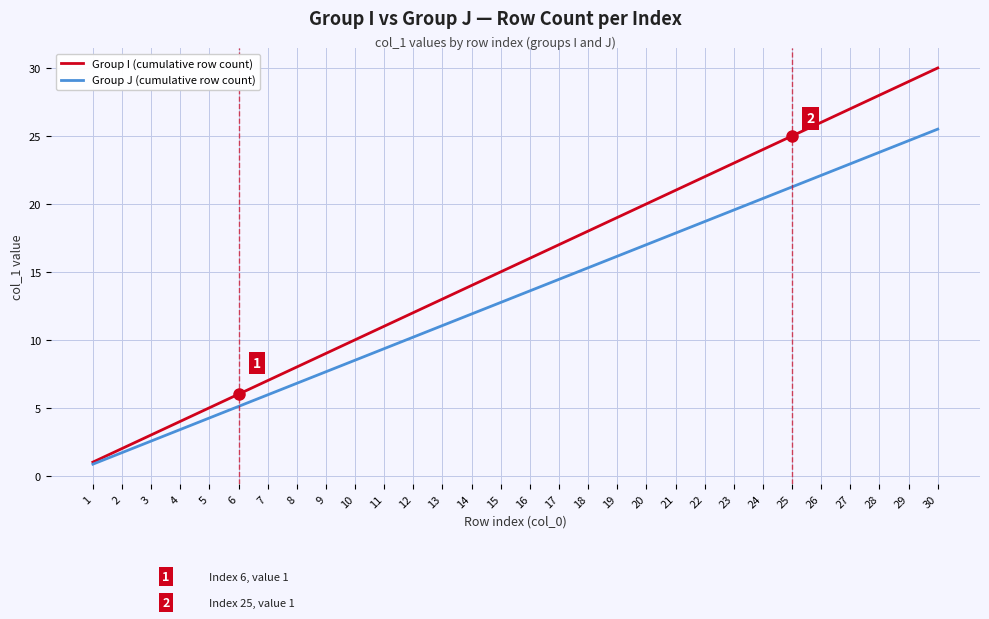

What is the sum of the Group I (cumulative row count) values at 28 and 4?

32.0